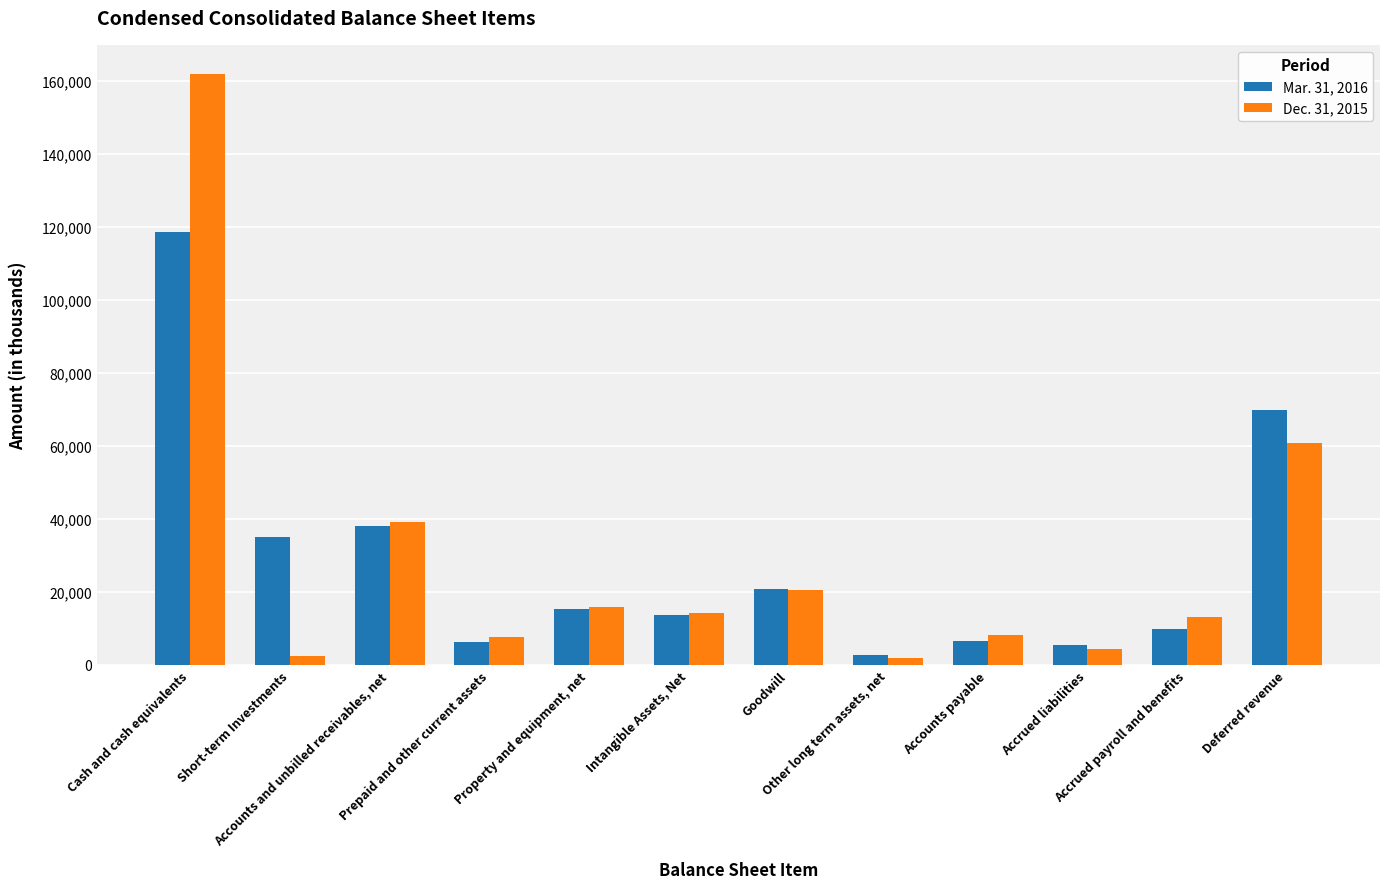

What is the total value across all series at Accounts and unbilled receivables, net?

77100